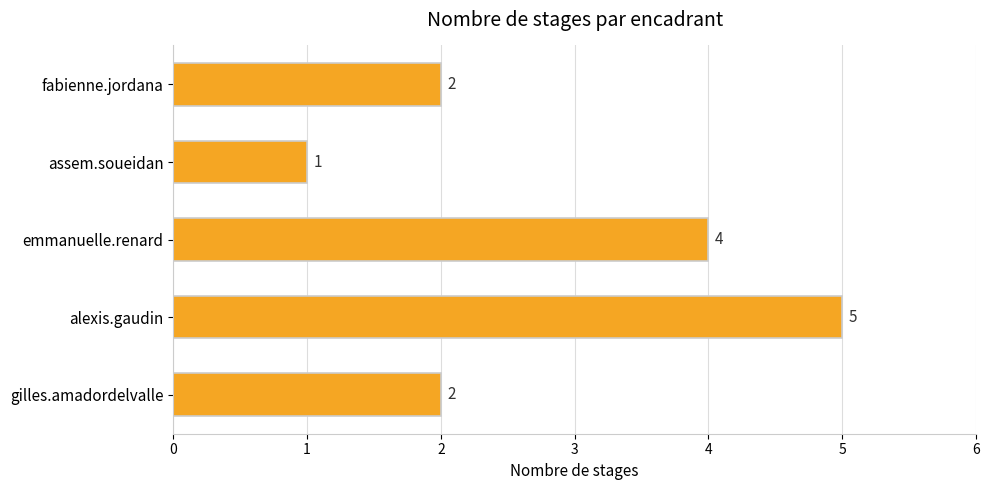

Reading top to bottom, extract all data points from this chart.

2	1	4	5	2